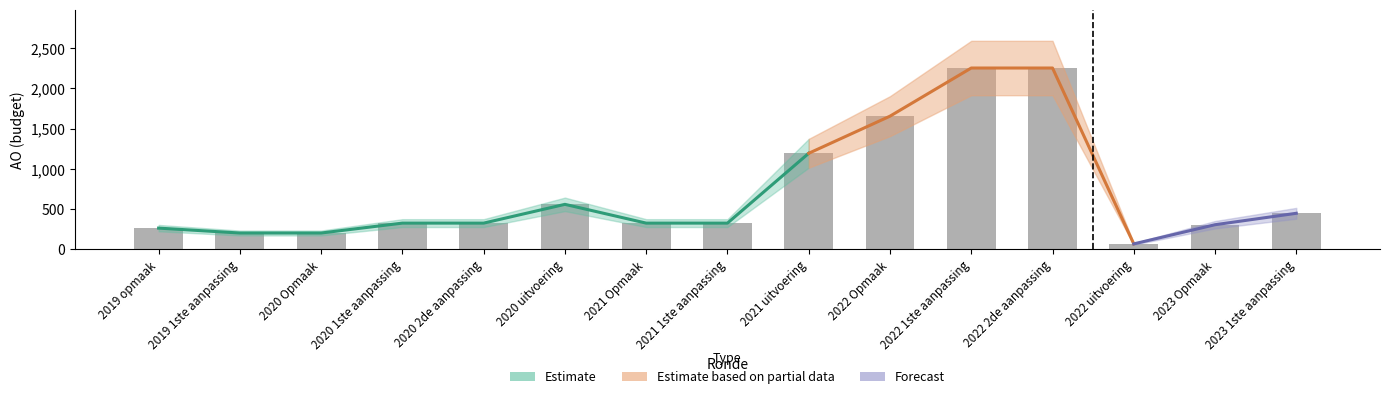

Reading left to right, transcribe all the data shown in this chart.

2019 opmaak=264	2019 1ste aanpassing=203	2020 Opmaak=203	2020 1ste aanpassing=326	2020 2de aanpassing=326	2020 uitvoering=559	2021 Opmaak=326	2021 1ste aanpassing=326	2021 uitvoering=1193	2022 Opmaak=1654	2022 1ste aanpassing=2252	2022 2de aanpassing=2252	2022 uitvoering=68	2023 Opmaak=306	2023 1ste aanpassing=448